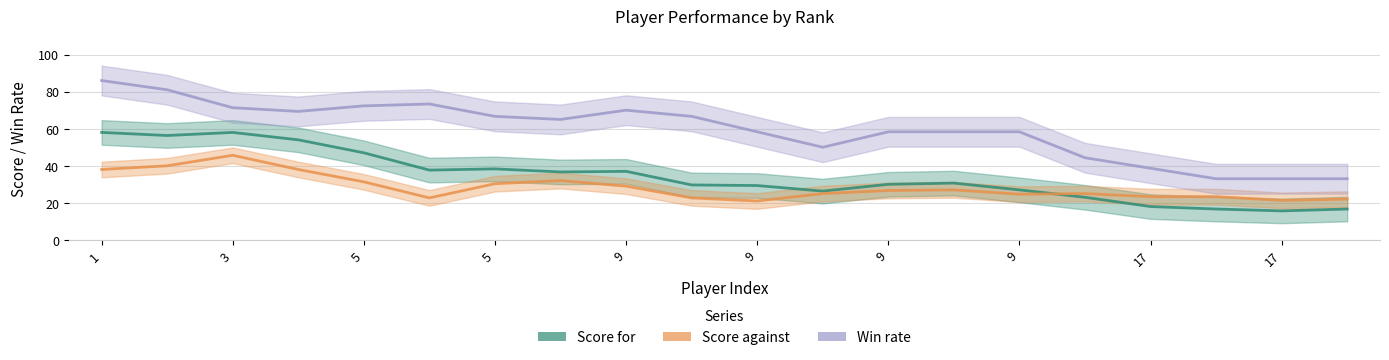

True or false: Score for and Win rate intersect in this chart.

False